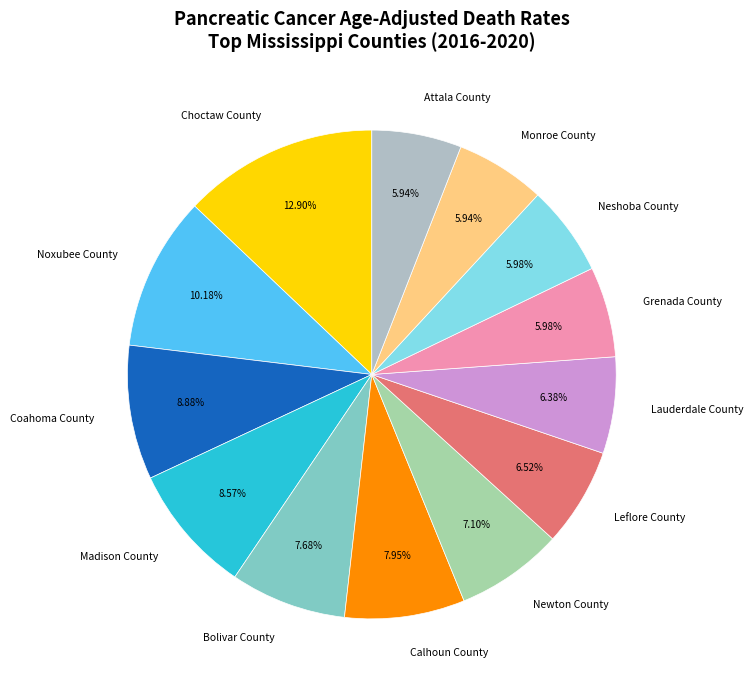

To the nearest percent, what is the difference between the Newton County and Noxubee County slice percentages?

3%